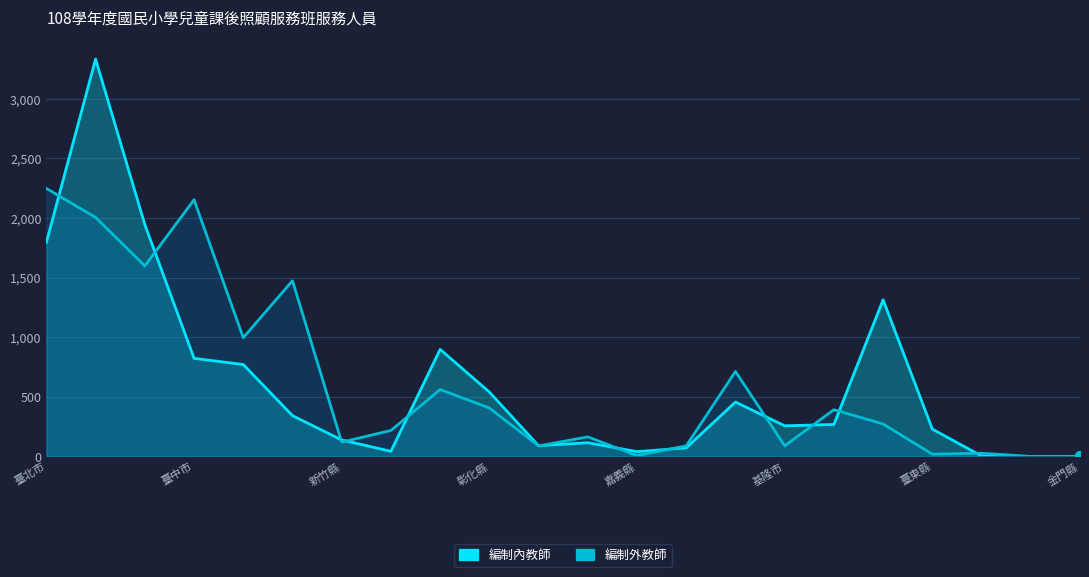

Between 臺北市 and 10, which series saw the biggest shift?

編制外教師